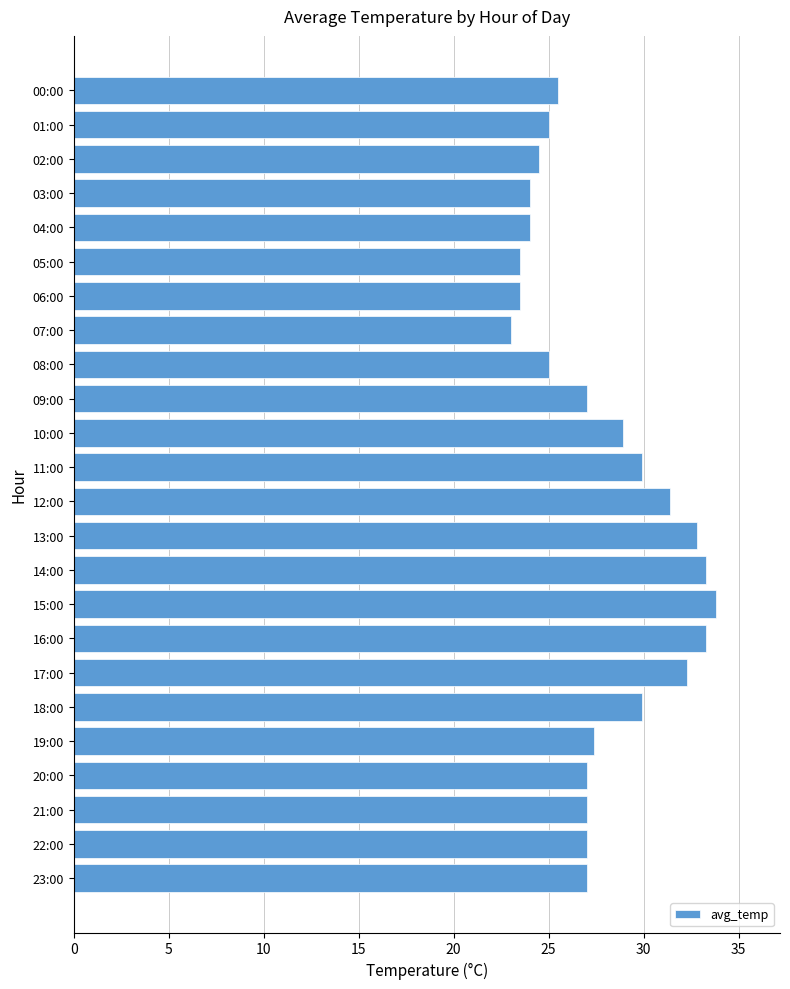

Count the number of categories in the chart.

24